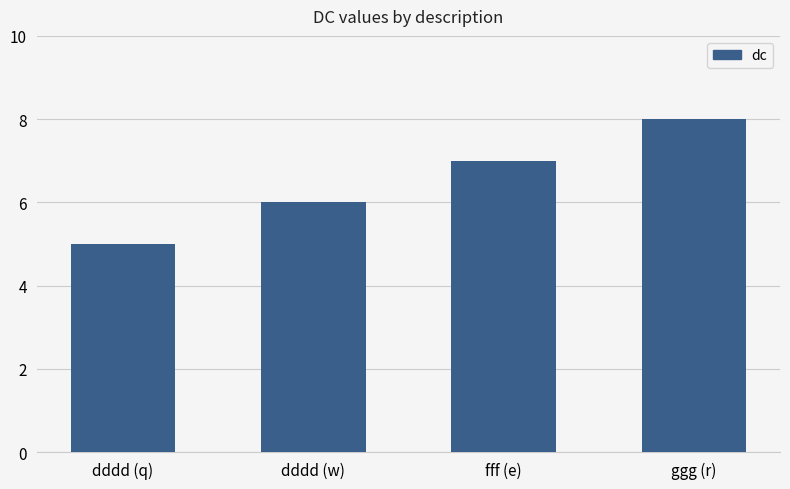

Read the value at fff (e).

7